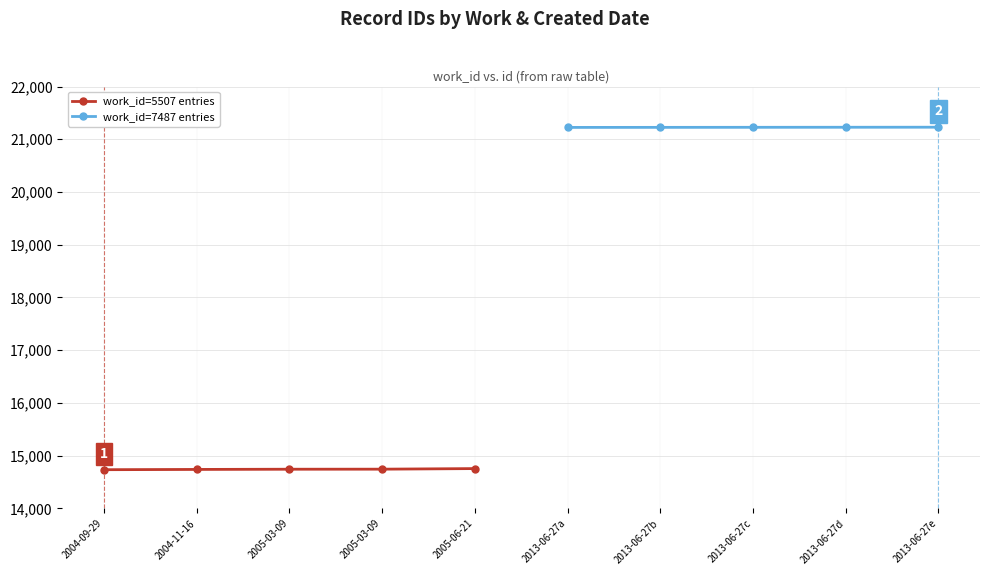

Is the value of work_id=7487 entries at 2004-11-16 greater than the value of work_id=5507 entries at 2005-06-21?

Yes